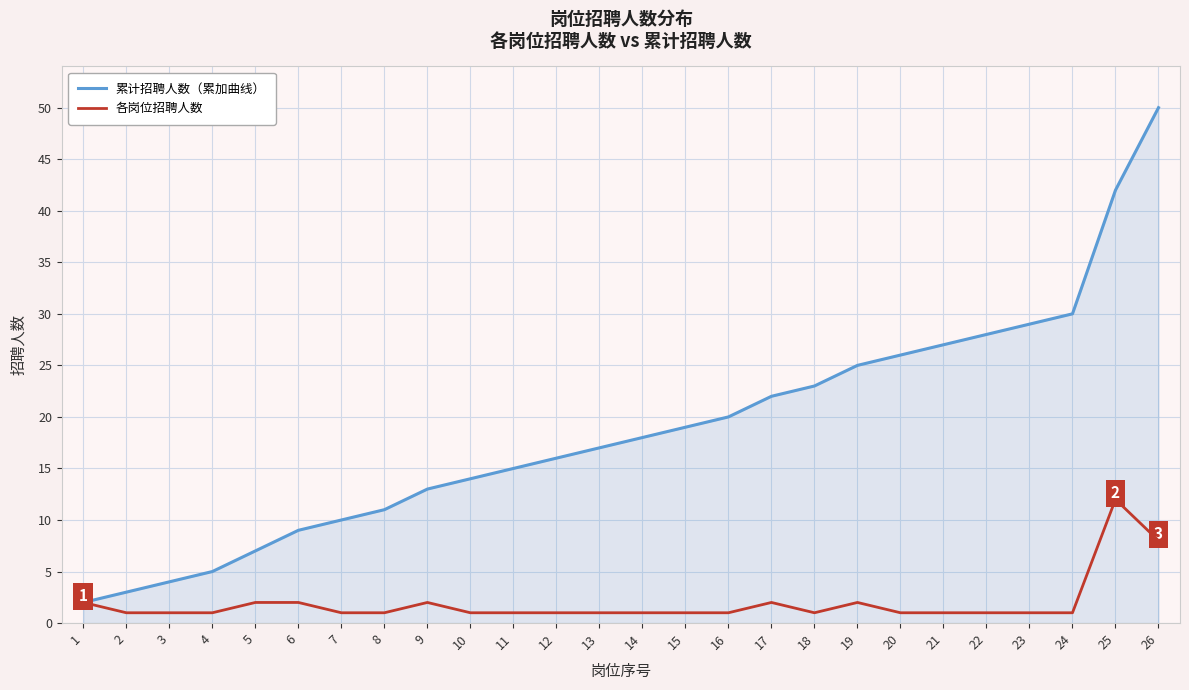

At 4, list the series in order from smallest to largest.

各岗位招聘人数, 累计招聘人数（累加曲线）